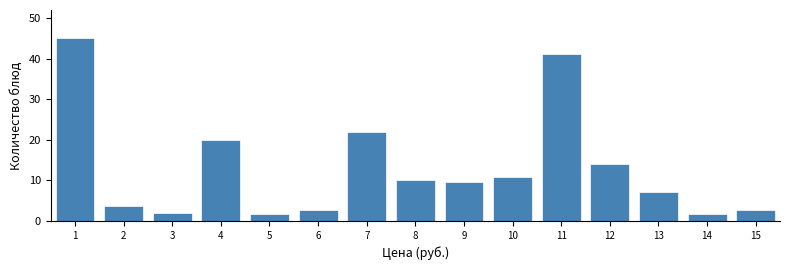

What is the smallest value displayed?

1.8